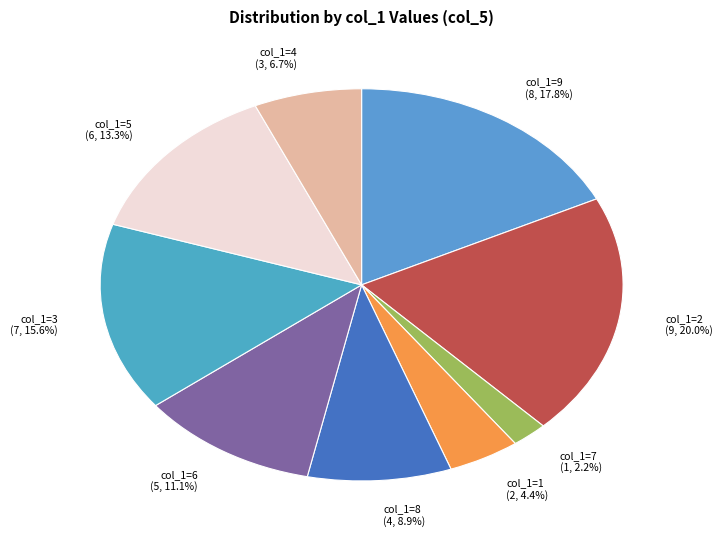

Count the number of slices in the pie.

9